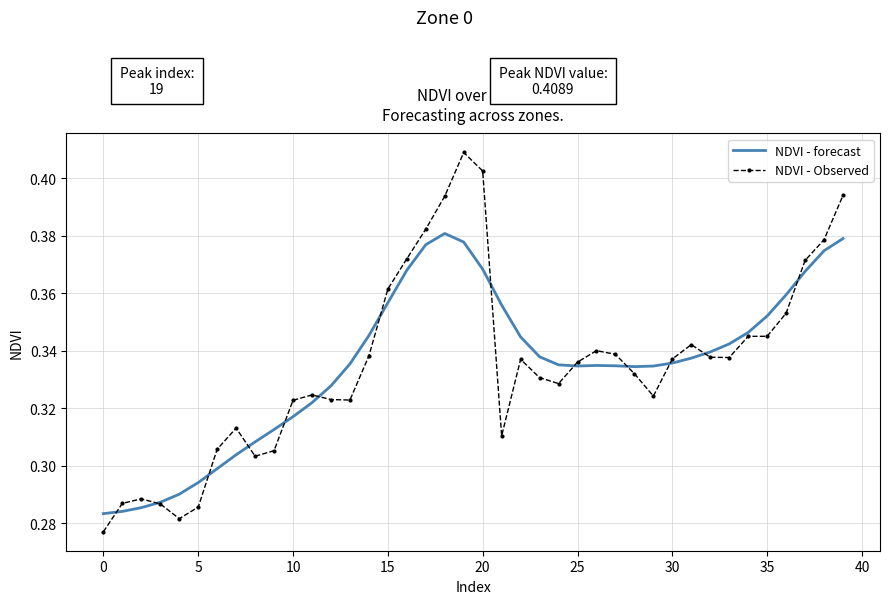

Which series has the widest spread of values?

NDVI - Observed